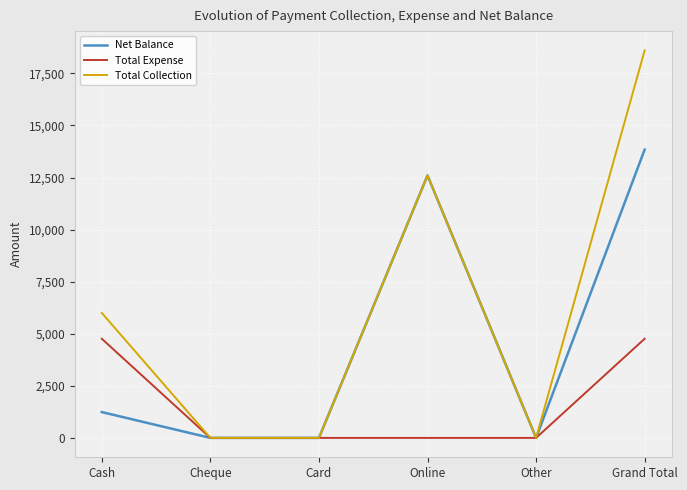

What are all the series names shown in the legend?

Net Balance, Total Expense, Total Collection